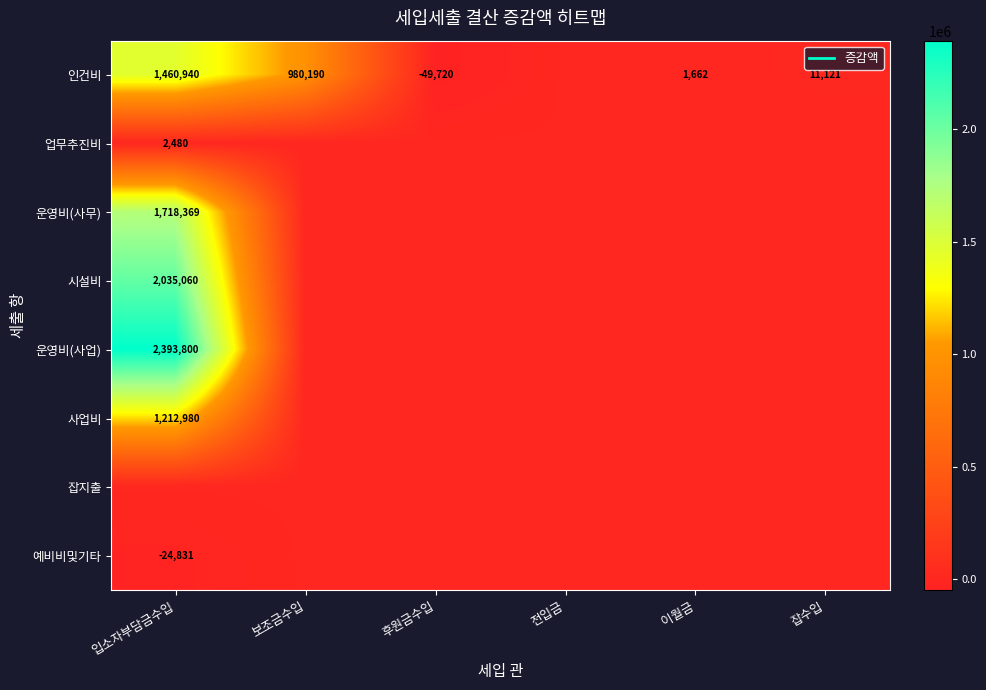

List the labels in order of 인건비 value, largest first.

입소자부담금수입, 보조금수입, 잡수입, 이월금, 전입금, 후원금수입